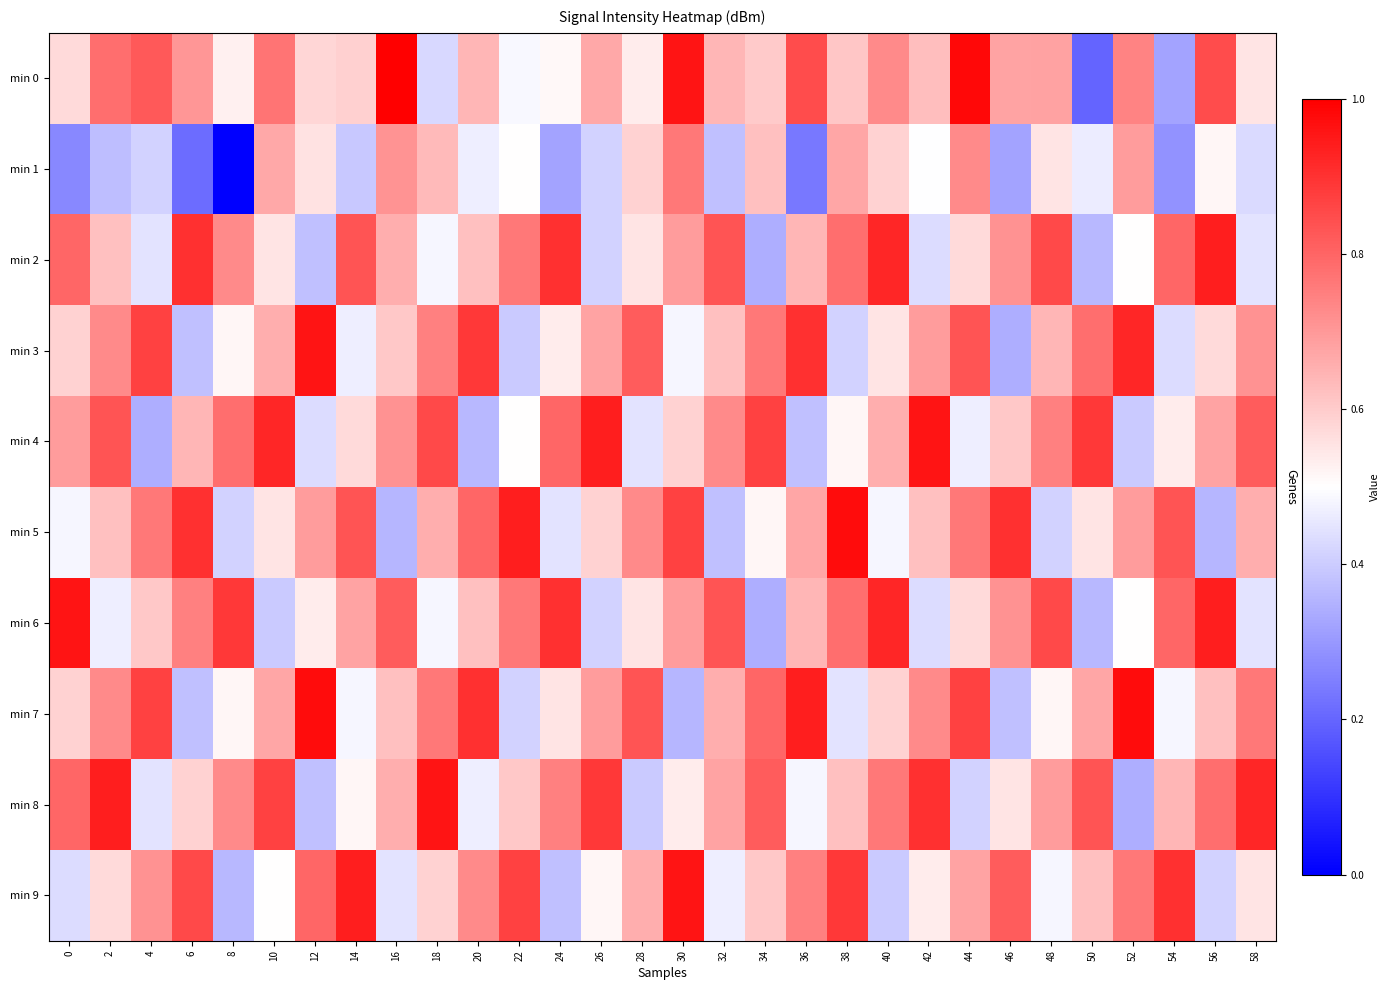

List the series in order of their peak value, highest first.

min 0, min 5, min 7, min 3, min 4, min 6, min 8, min 9, min 2, min 1